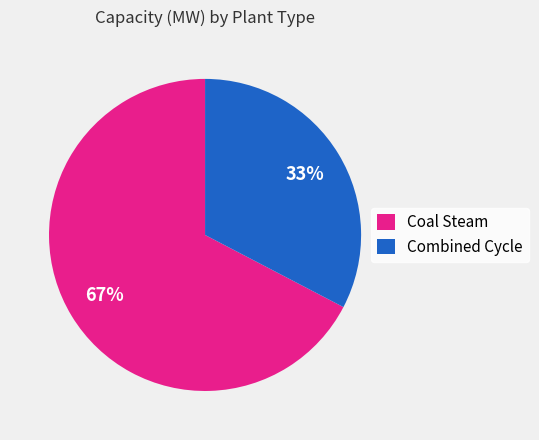

Which has a higher value, Coal Steam or Combined Cycle?

Coal Steam